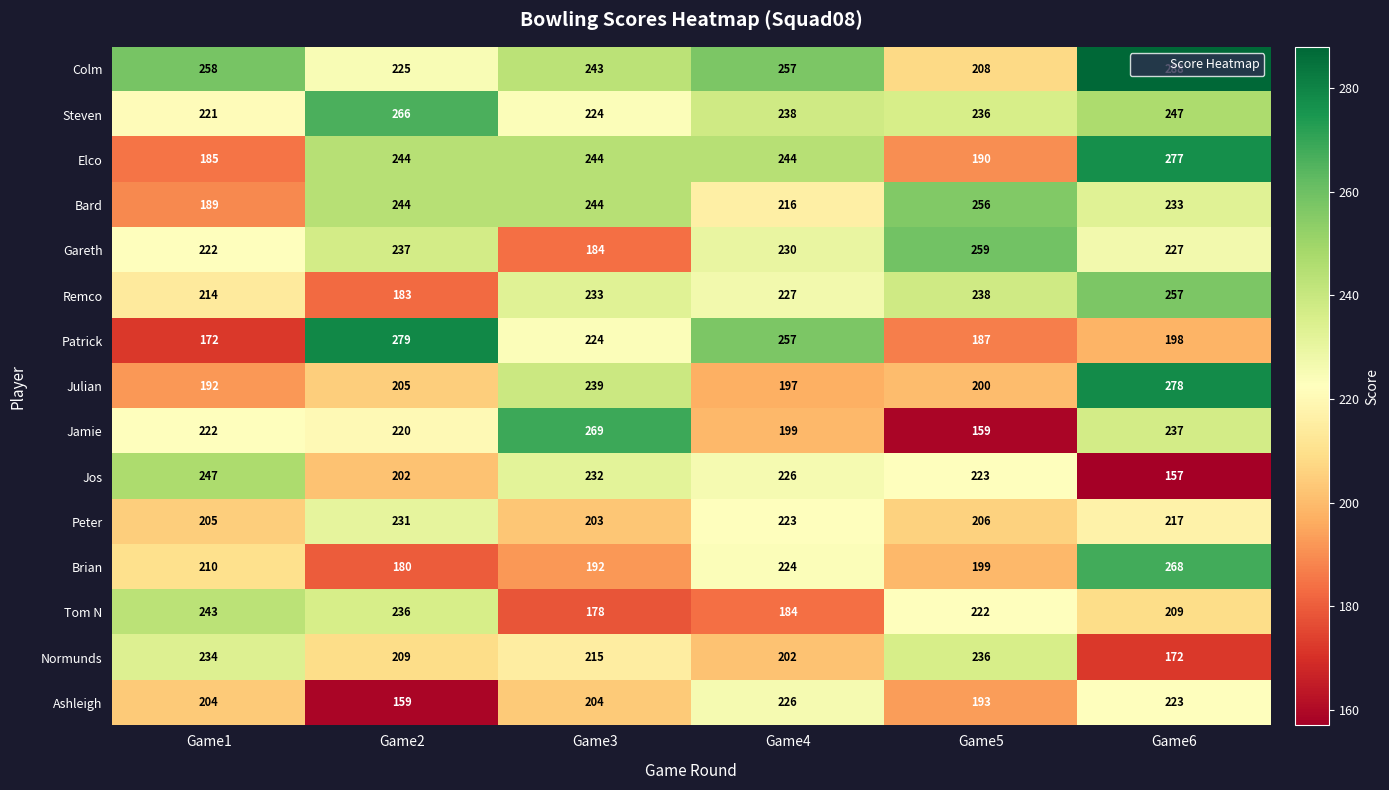

Which series has the widest spread of values?

Jamie